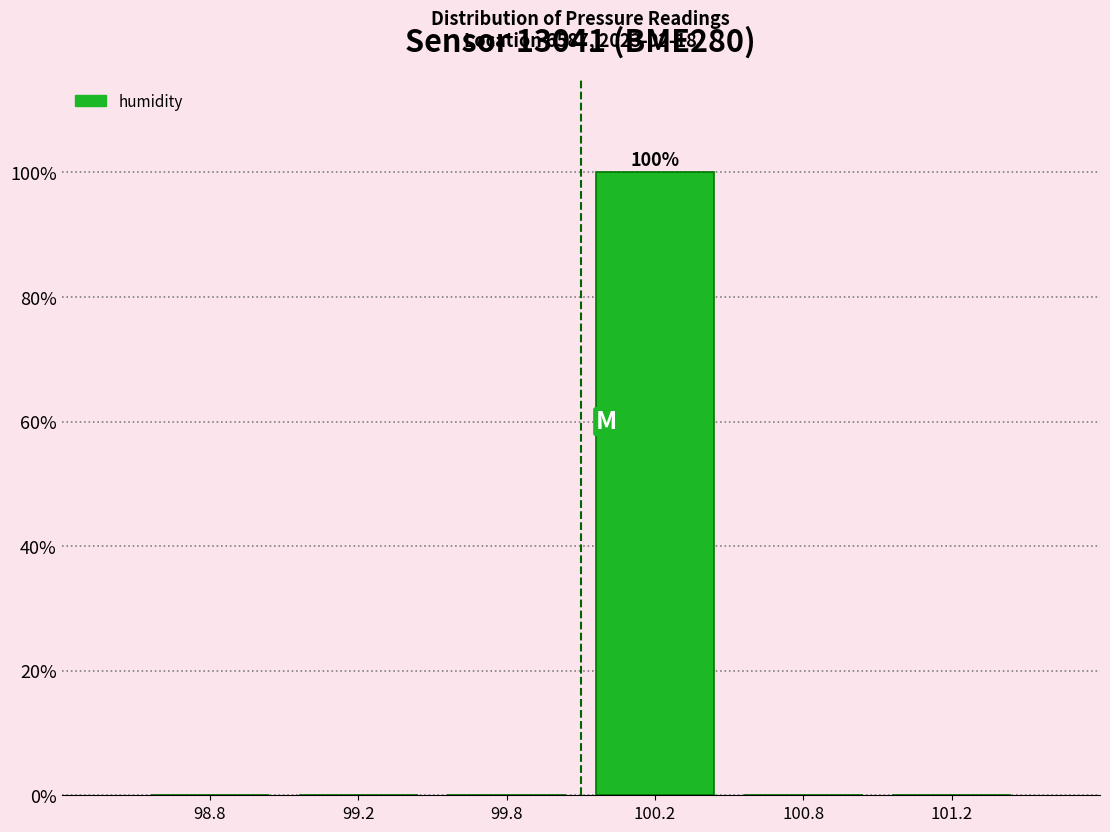

Reading right to left, extract all data points from this chart.

101.2=0	100.8=0	100.2=100	99.8=0	99.2=0	98.8=0